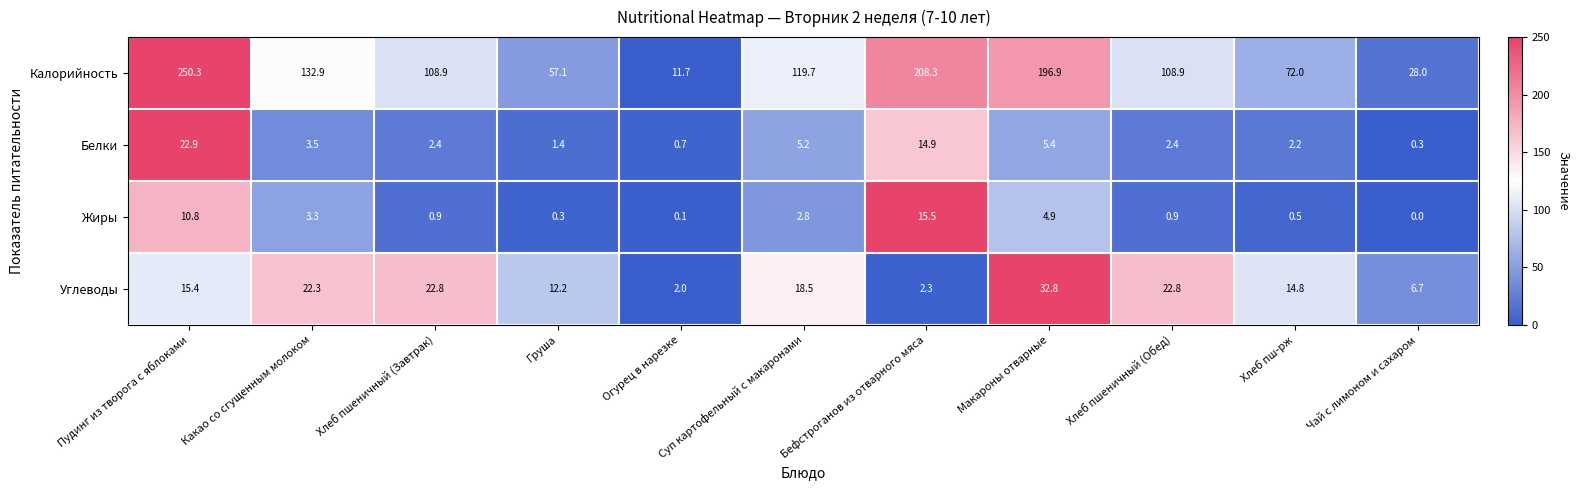

How many distinct data groups are displayed?

4